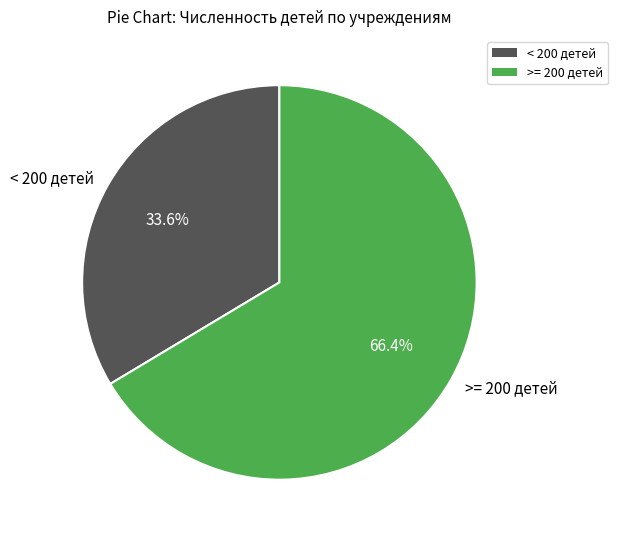

Approximately how many times larger is the value at < 200 детей compared to >= 200 детей?

0.5